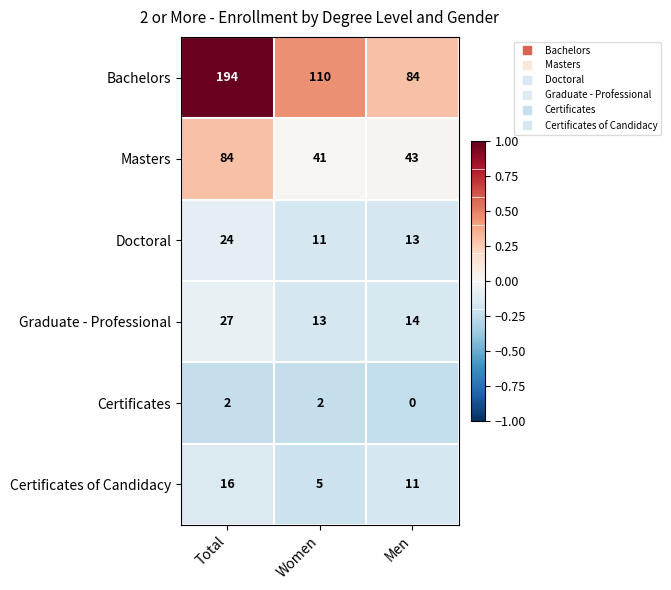

Which category has the highest value across all series?

Total